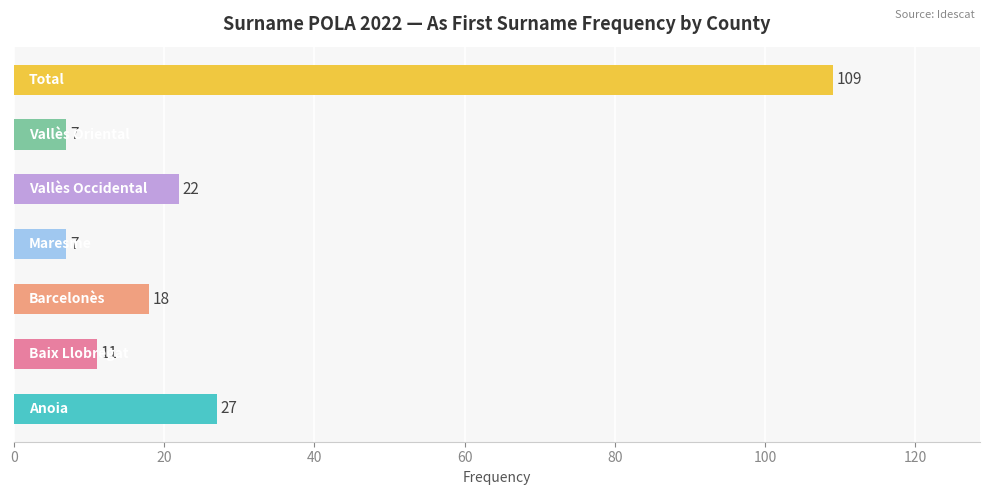

What is the difference between the maximum and minimum values?

102